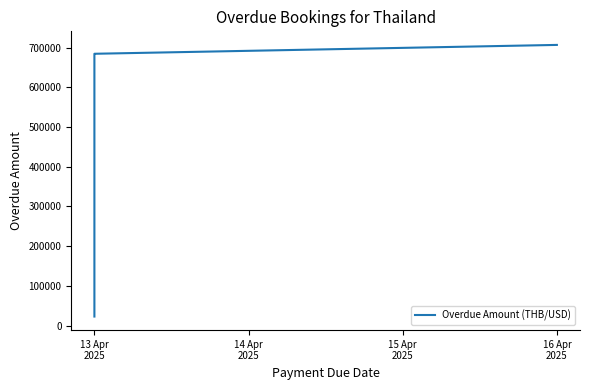

What is the difference between the maximum and minimum values?

683825